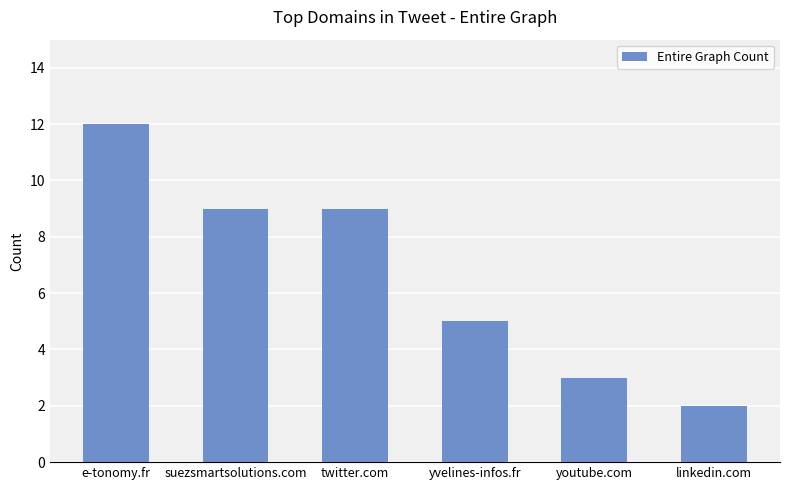

What is the label of the 4th bar from the right?

twitter.com